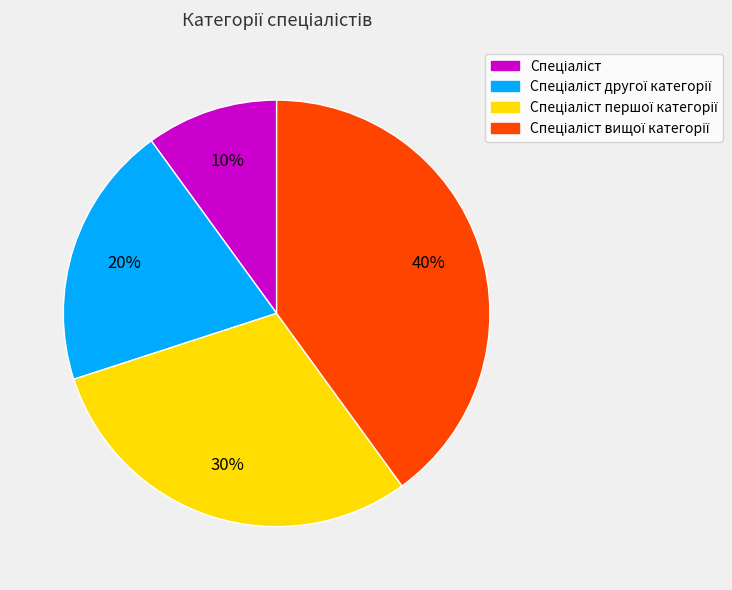

Is there any slice that represents more than half of the pie?

No